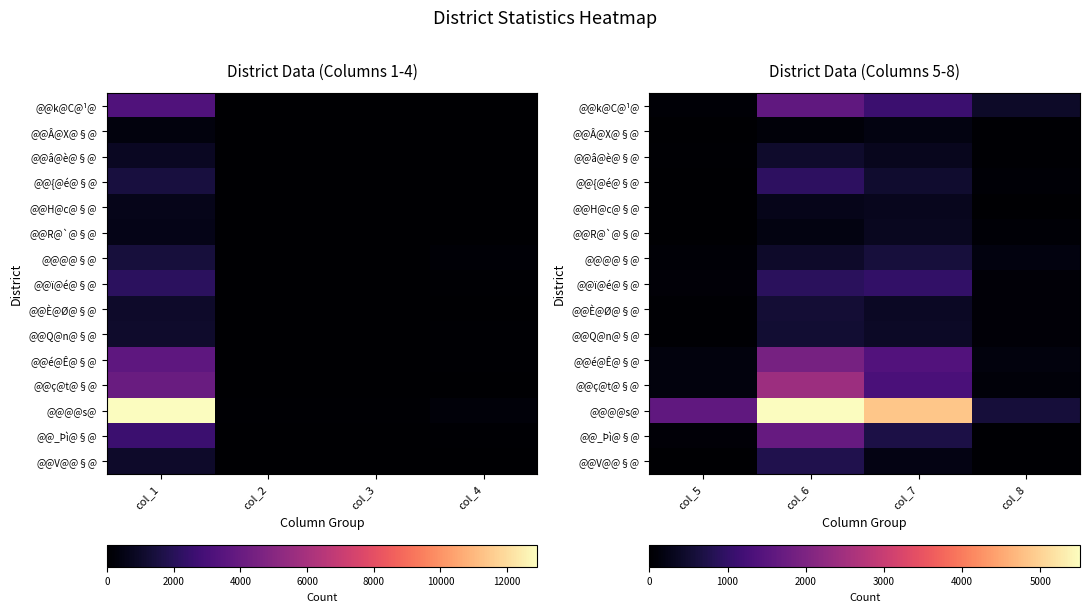

Where is @@ï@é@§@ nearest to the value 532?

col_6